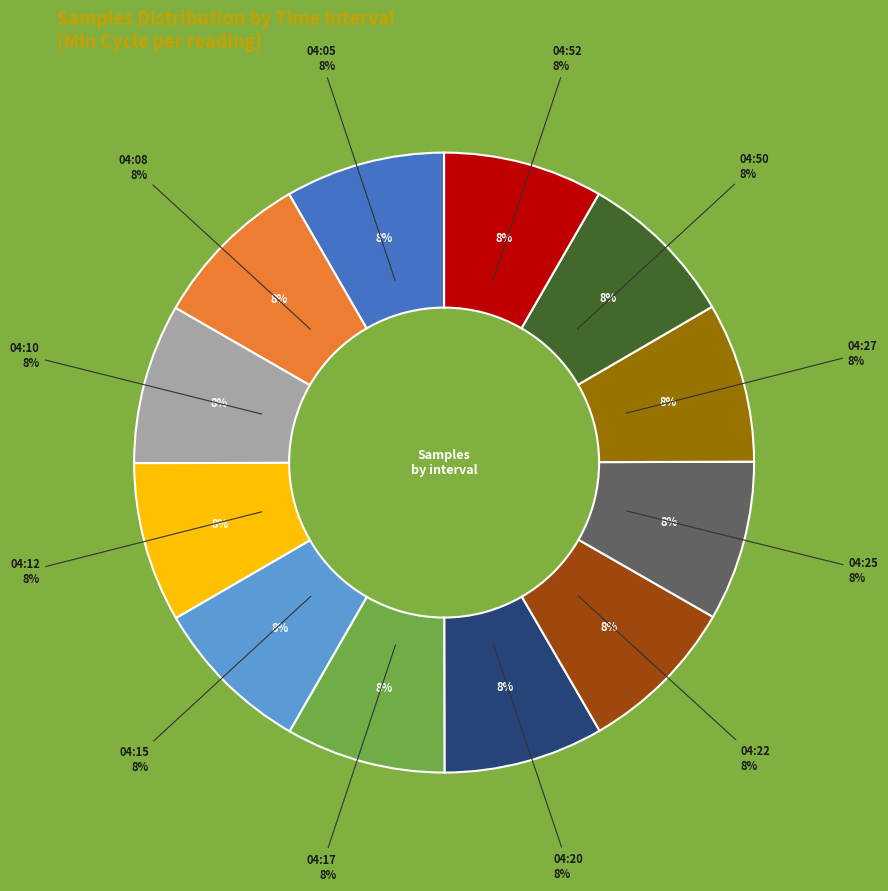

Count the number of slices in the pie.

12